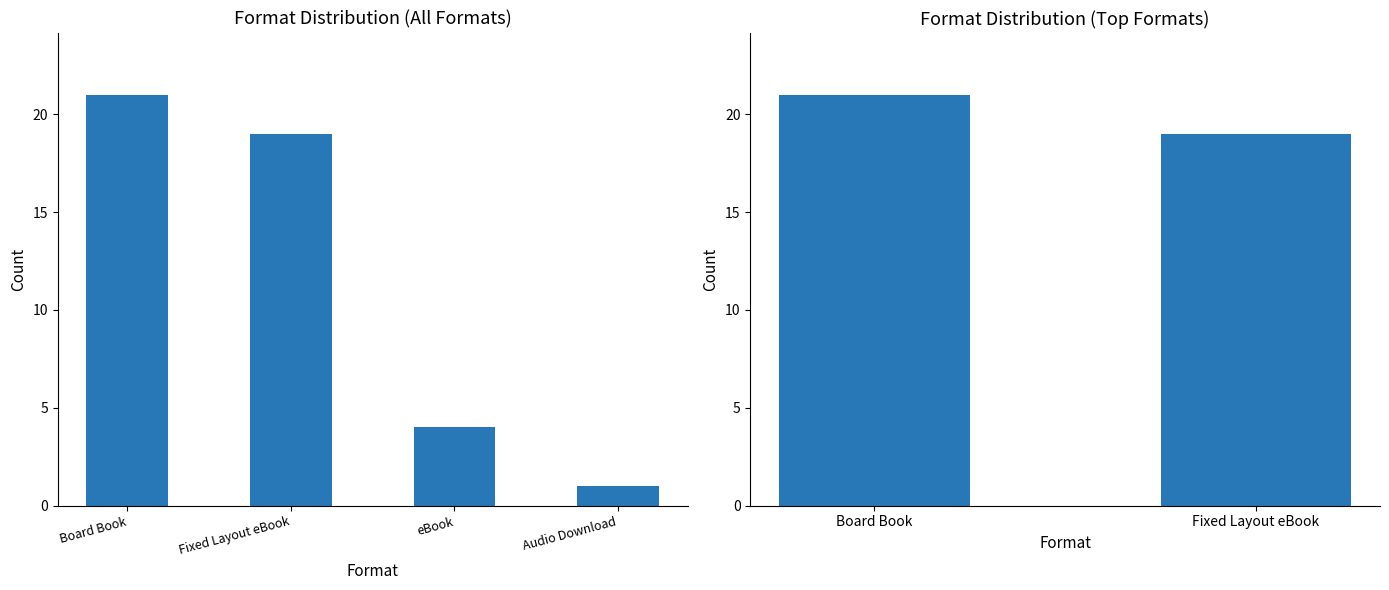

What position from the right is Fixed Layout eBook?

1